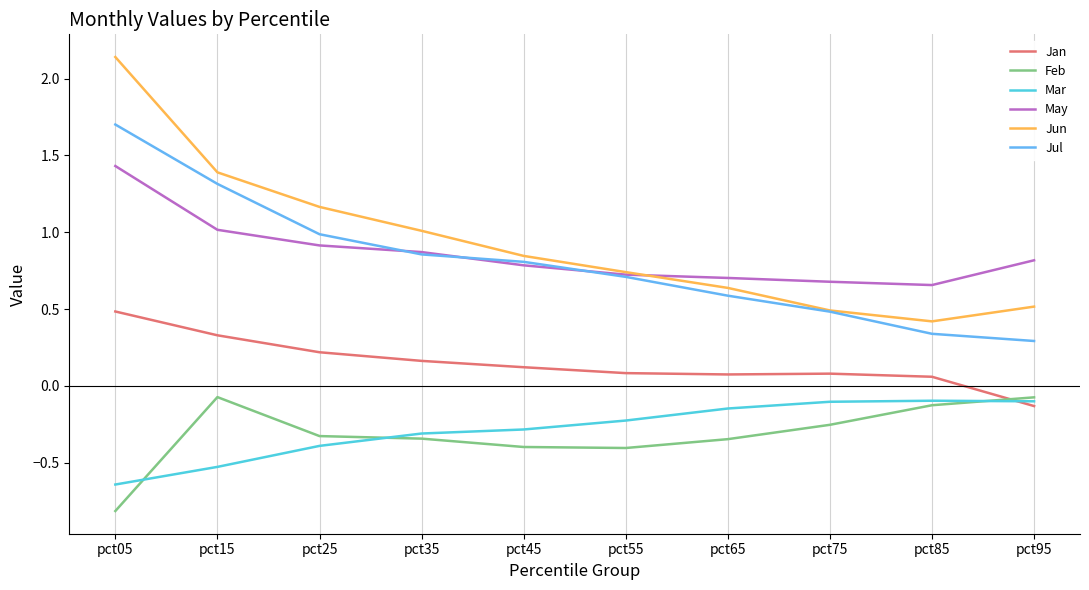

True or false: Mar has a value of -0.2 at pct55.

True